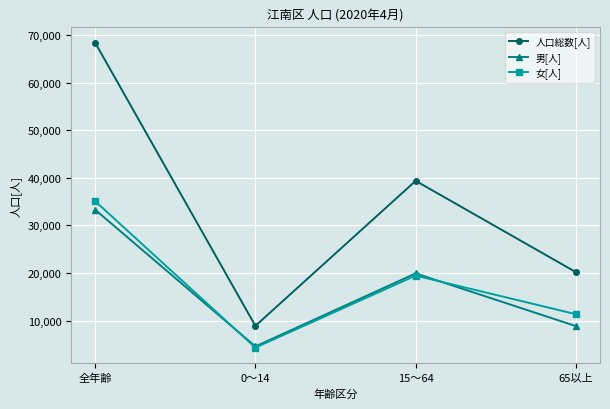

List the labels in order of 男[人] value, largest first.

全年齢, 15～64, 65以上, 0～14